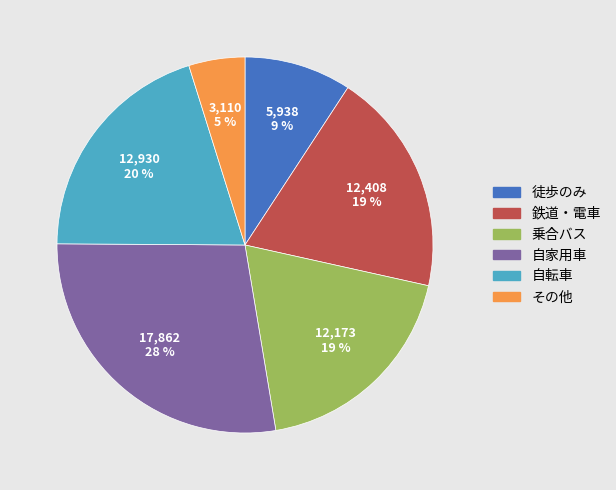

Which category has the biggest portion of the pie?

自家用車